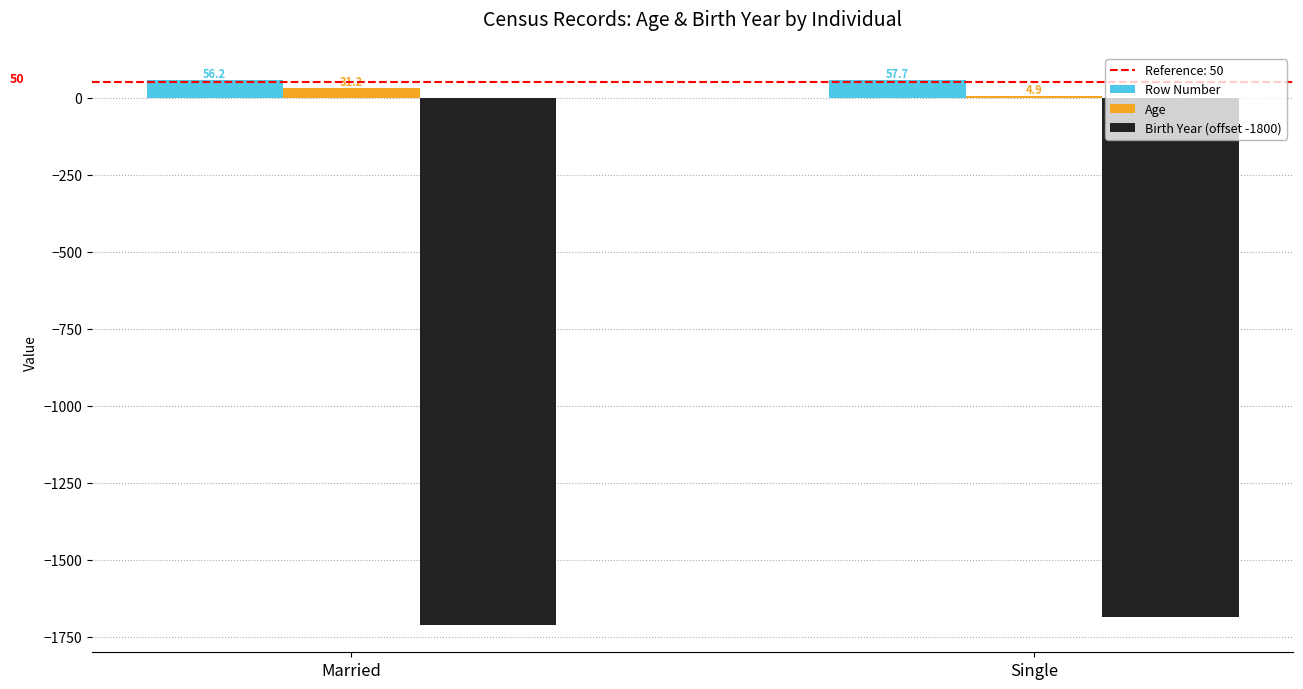

What is the sum of the Birth Year (offset -1800) values at Single and Married?

-3396.1